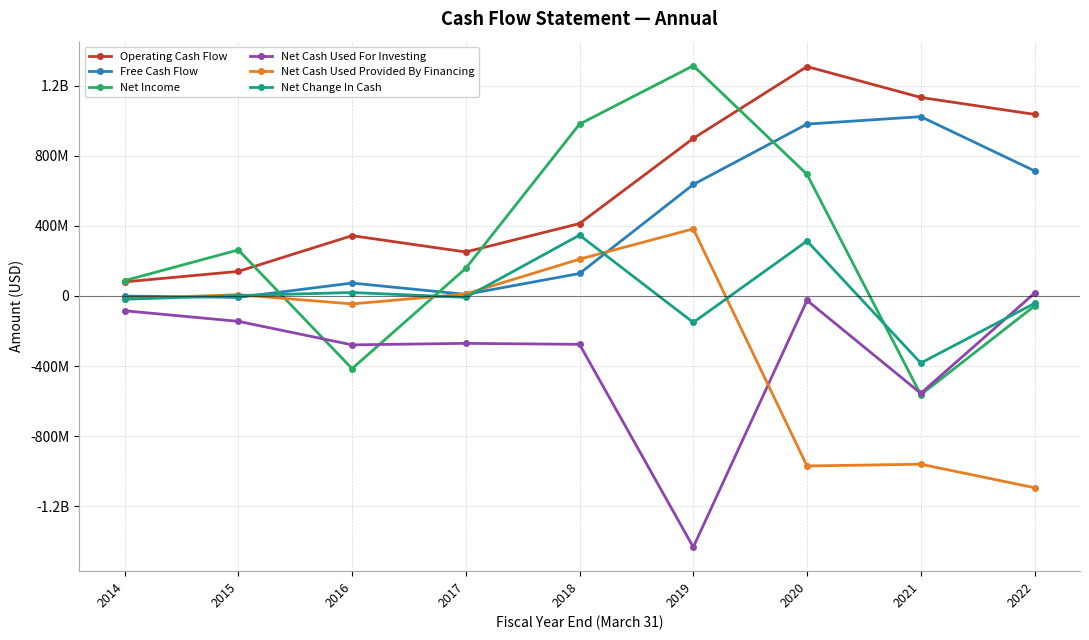

At which category is the sum across all series the highest?

2020